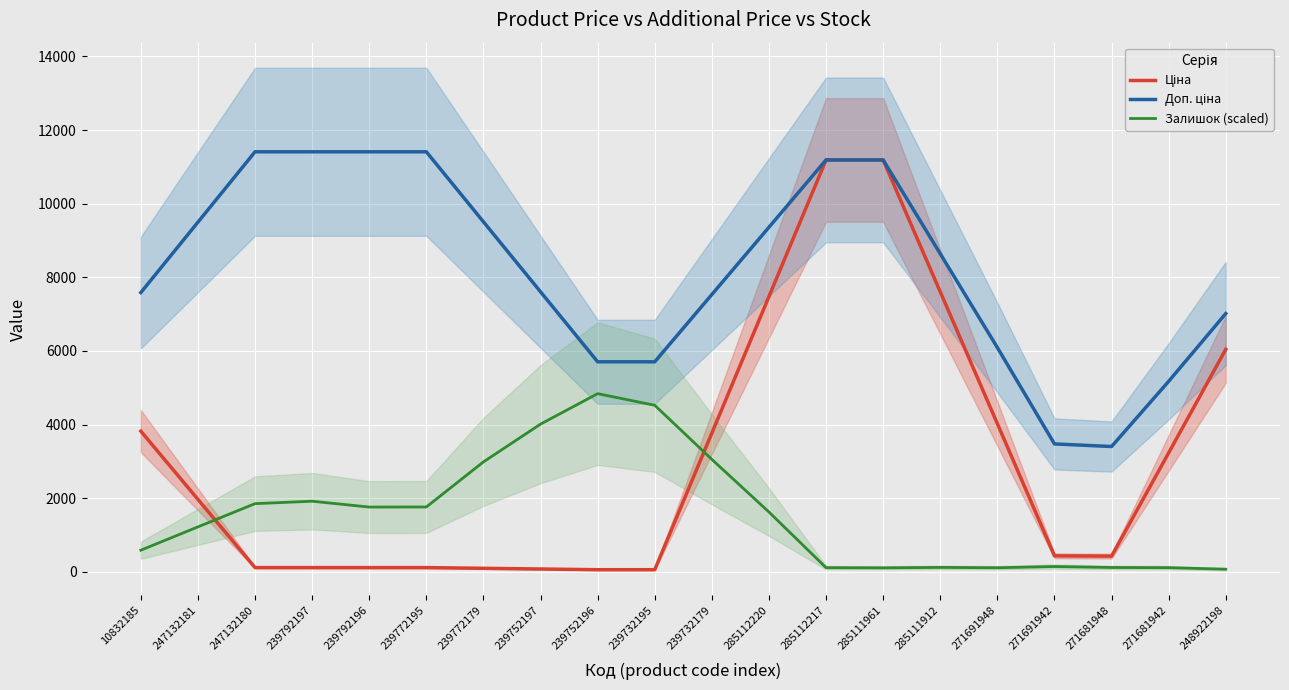

Is the value of Залишок (scaled) at 239732179 greater than the value of Доп. ціна at 271691948?

No